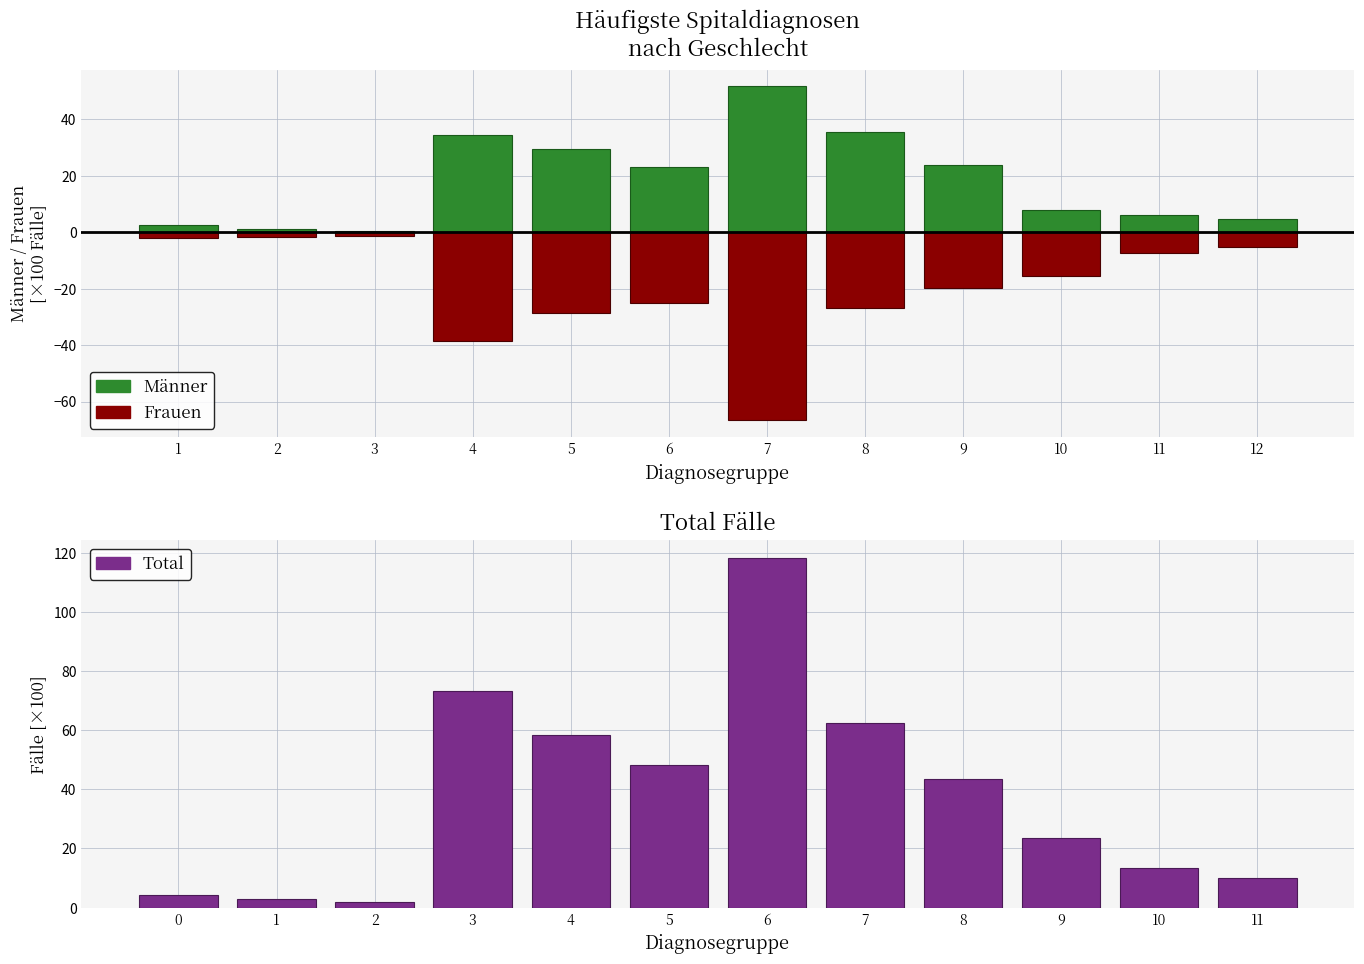

How many series are shown in this chart?

3